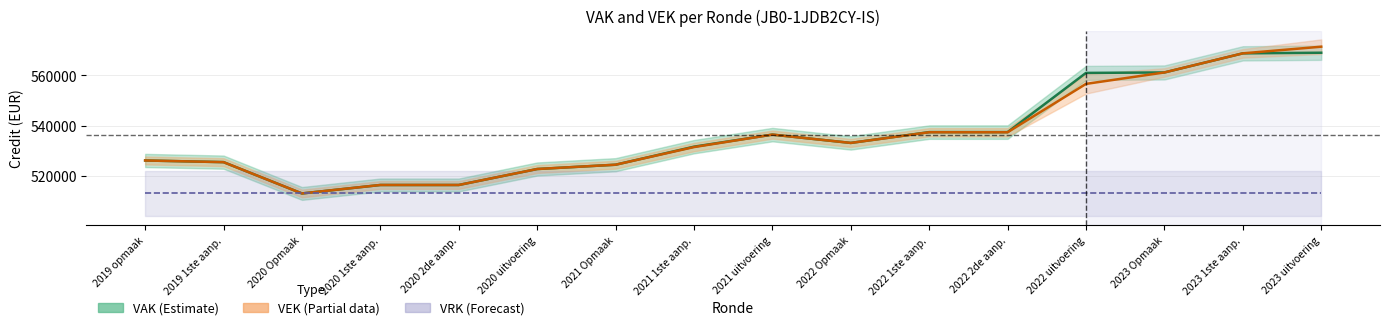

Read the VRK center value at 2022 Opmaak.

512987